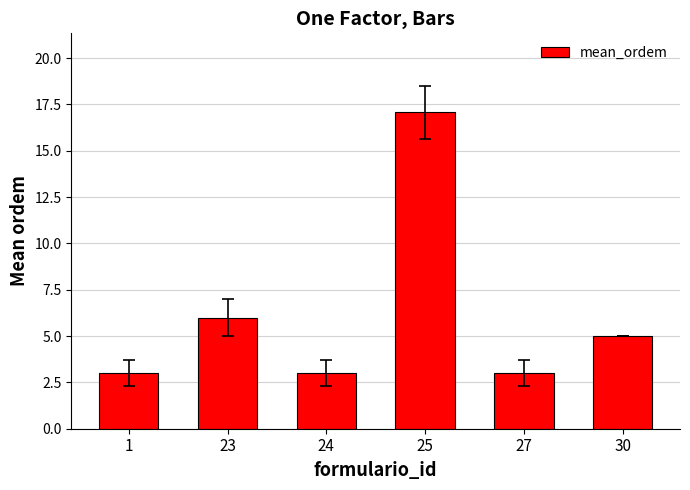

Are the bars grouped side by side (vs. stacked)?

No